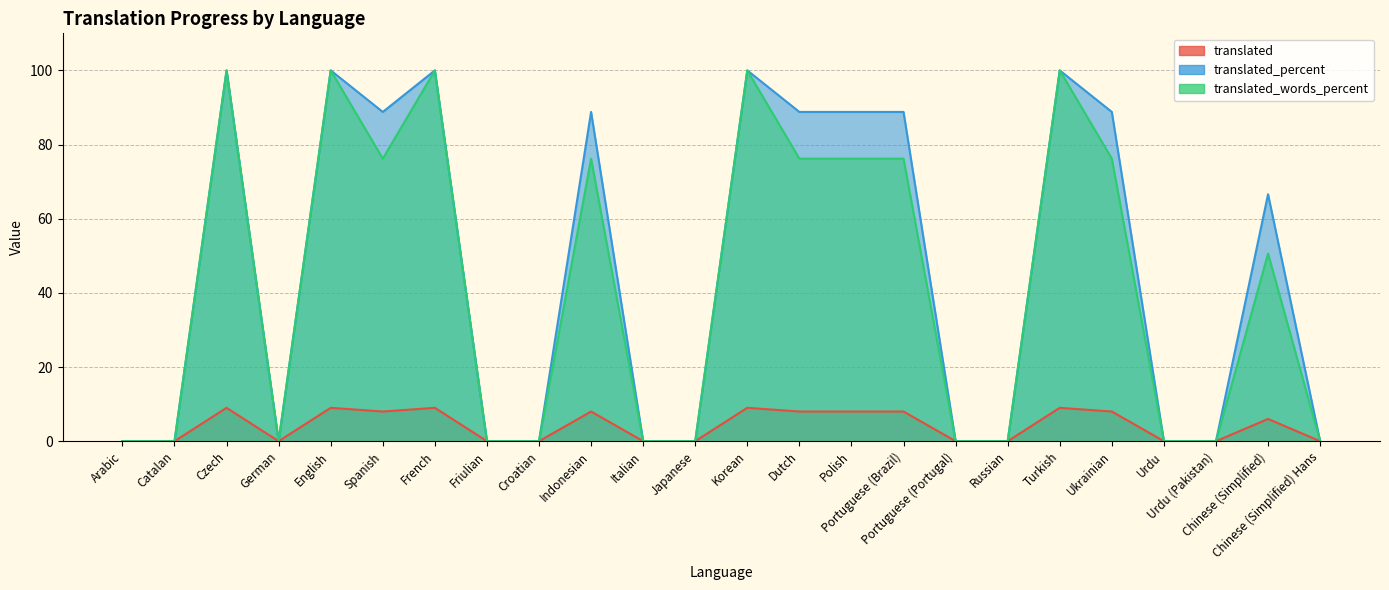

List the labels in order of translated_words_percent value, smallest first.

Arabic, Catalan, German, Friulian, Croatian, Italian, Japanese, Portuguese (Portugal), Russian, Urdu, Urdu (Pakistan), Chinese (Simplified) Hans, Chinese (Simplified), Spanish, Indonesian, Dutch, Polish, Portuguese (Brazil), Ukrainian, Czech, English, French, Korean, Turkish